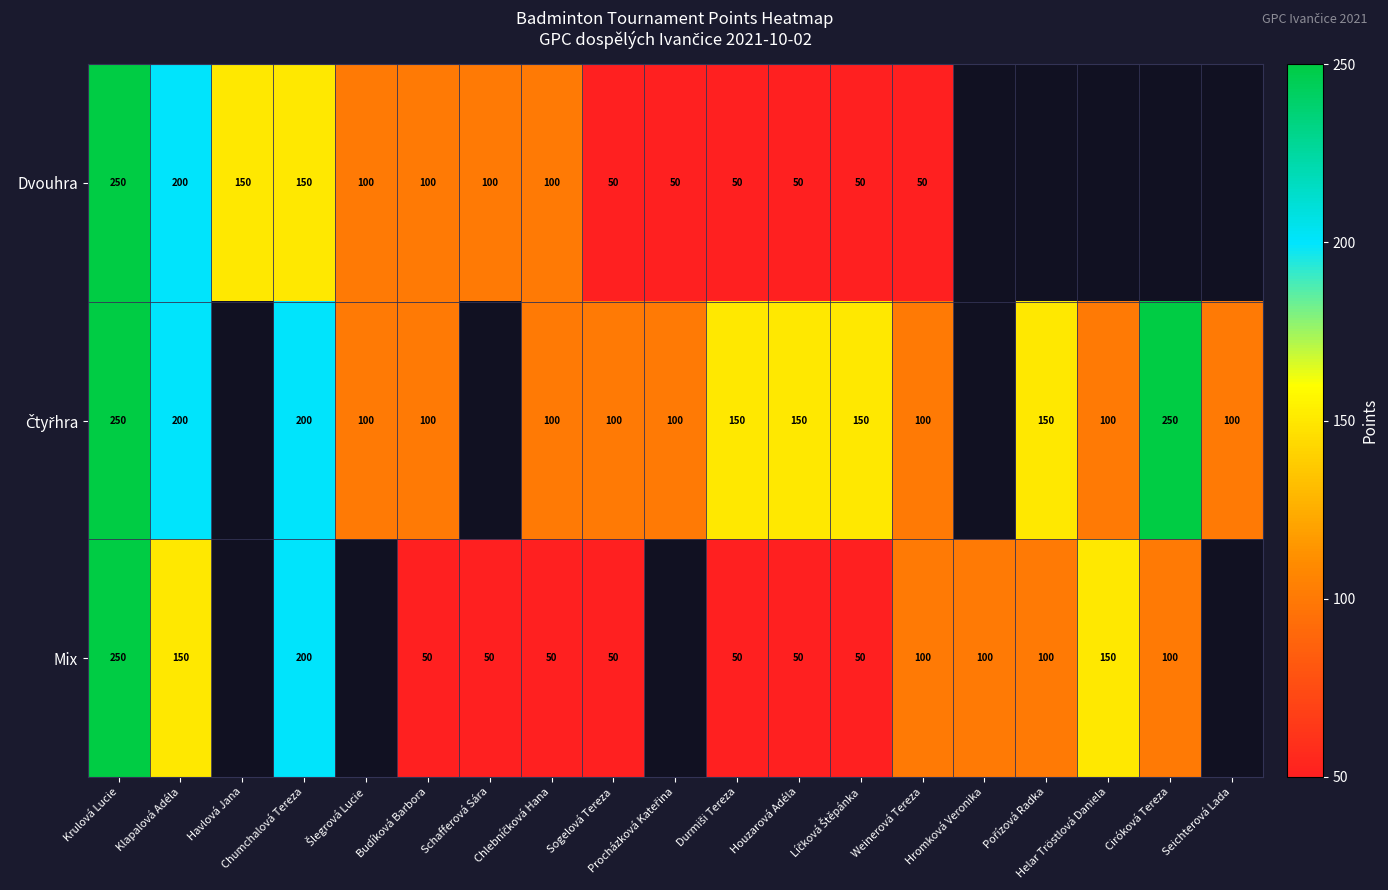

Is the value of Dvouhra at Chumchalová Tereza greater than the value of Mix at Havlová Jana?

No